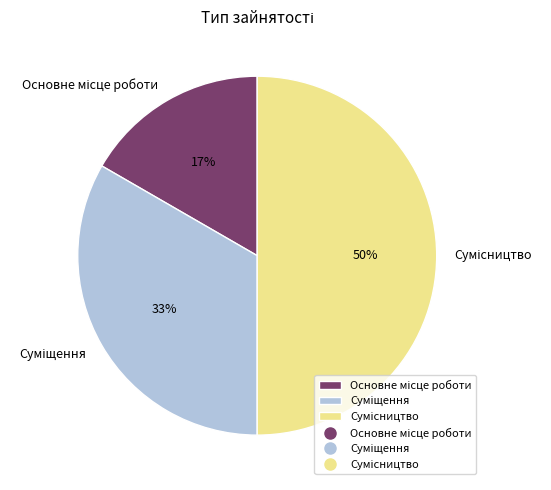

How many slices are in this pie chart?

3